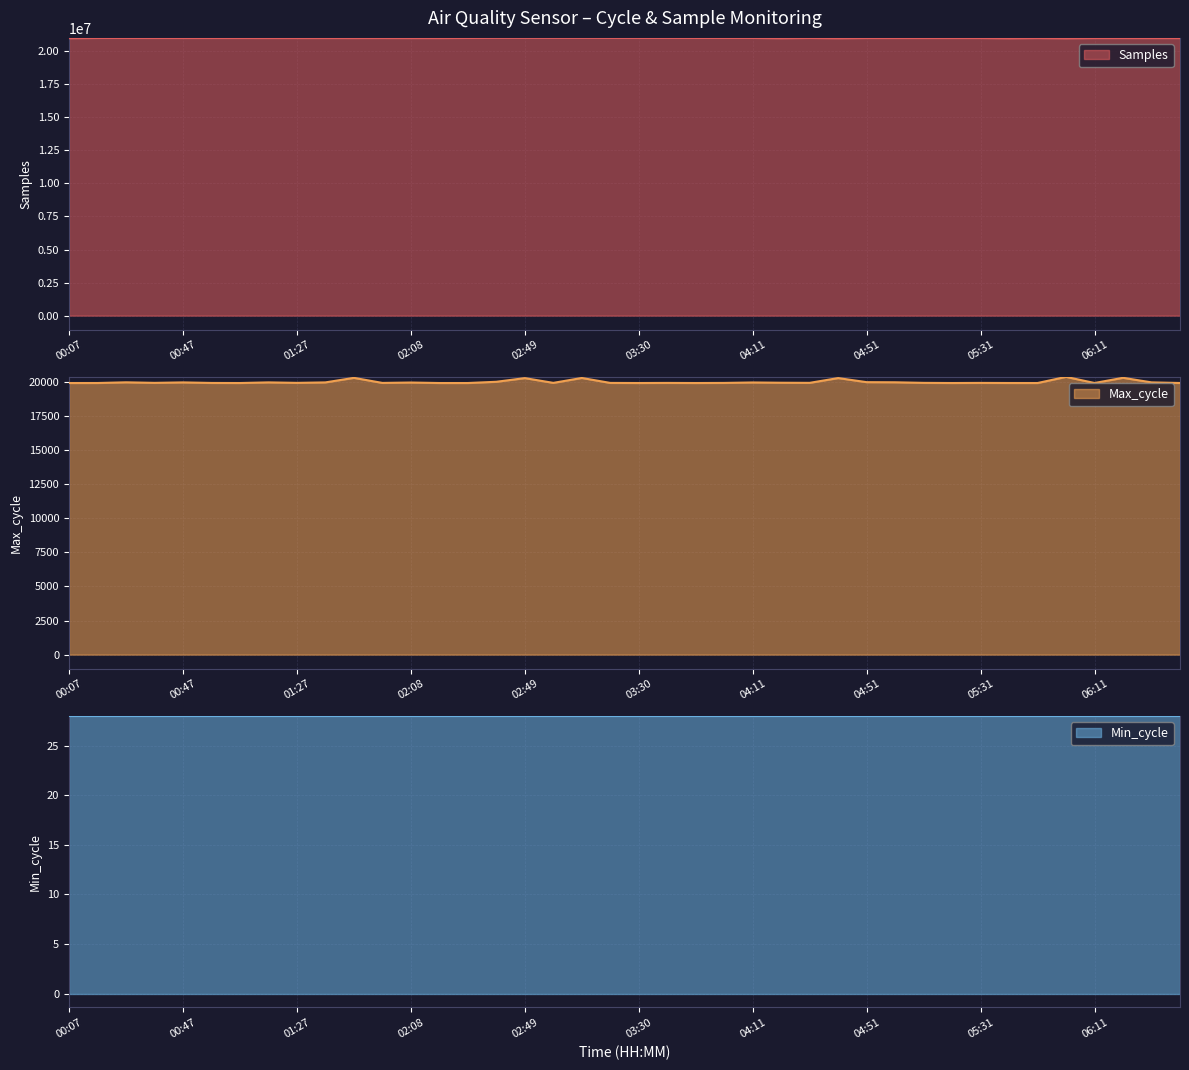

What is the approximate value of Samples at 04:11, to the nearest 50?

21003650